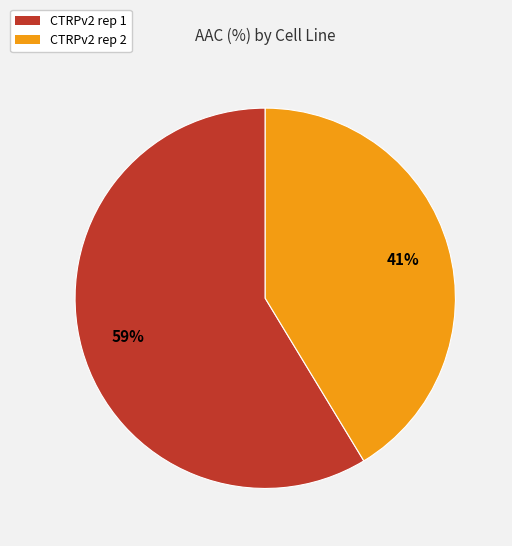

Is it true that CTRPv2 rep 1 is 59% of the pie?

True